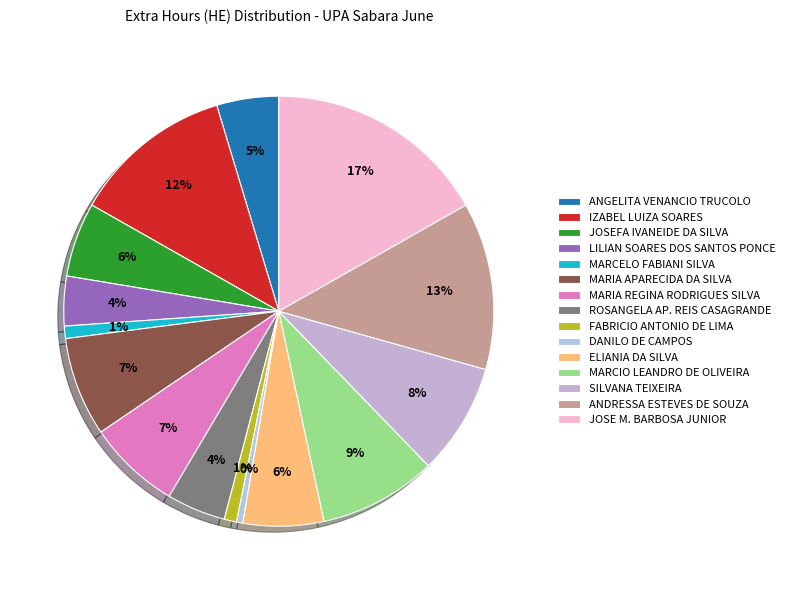

What is the largest slice in the pie chart?

JOSE M. BARBOSA JUNIOR